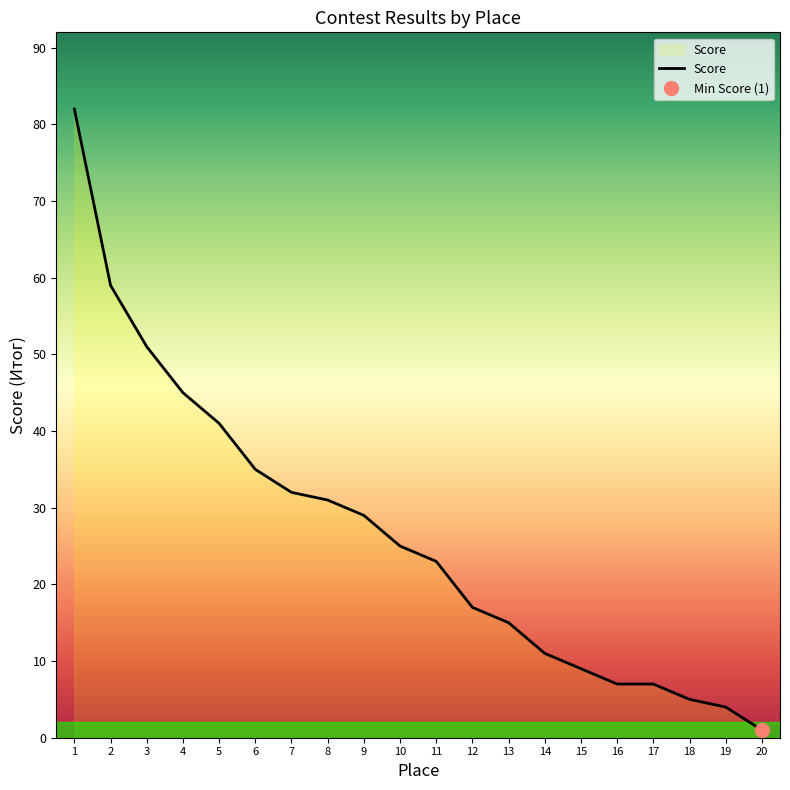

What is the maximum value shown in the chart?

82